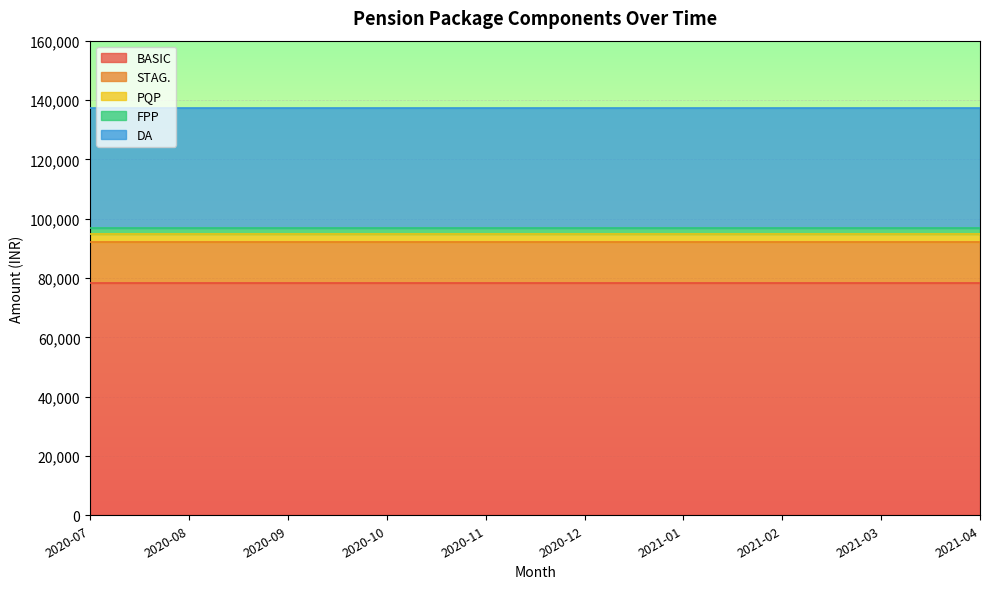

What is the label of the 6th point from the right?

2020-11